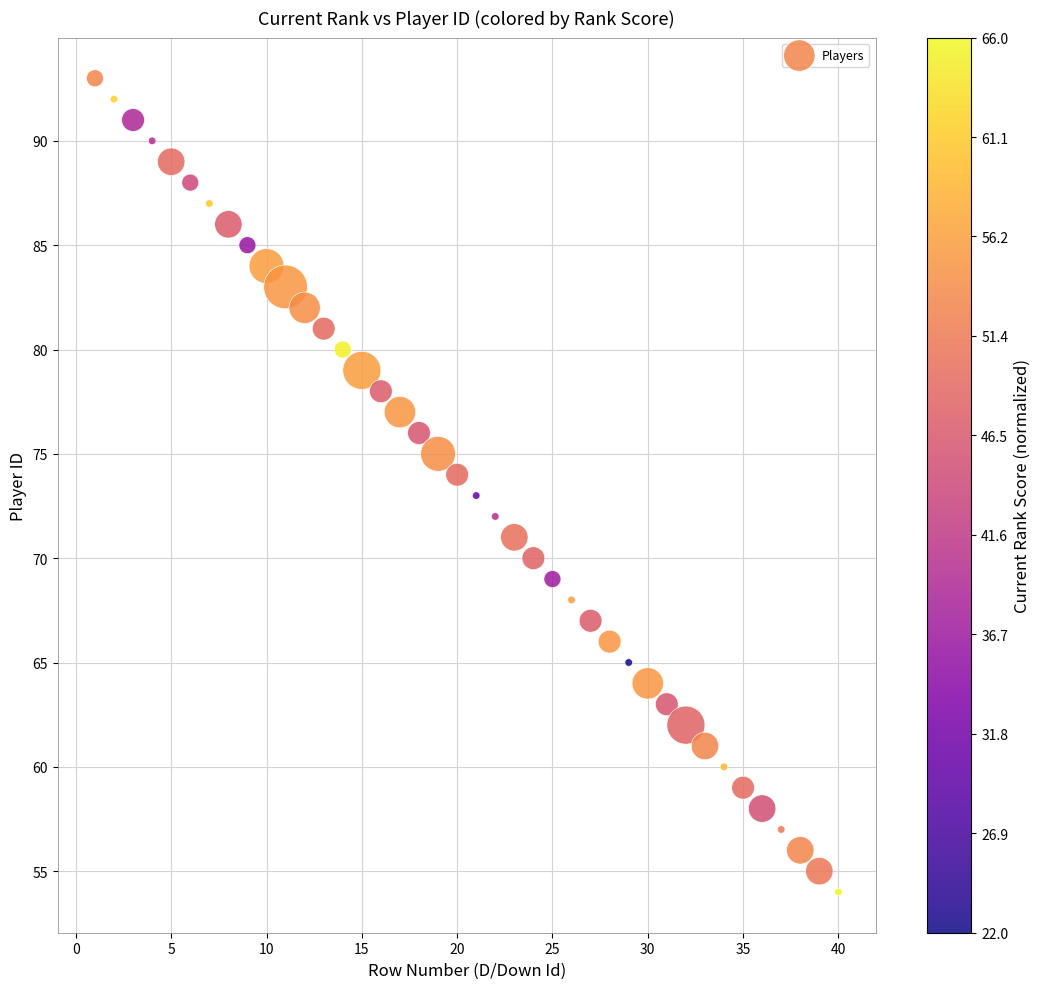

What is the range of X values (max minus min)?

39